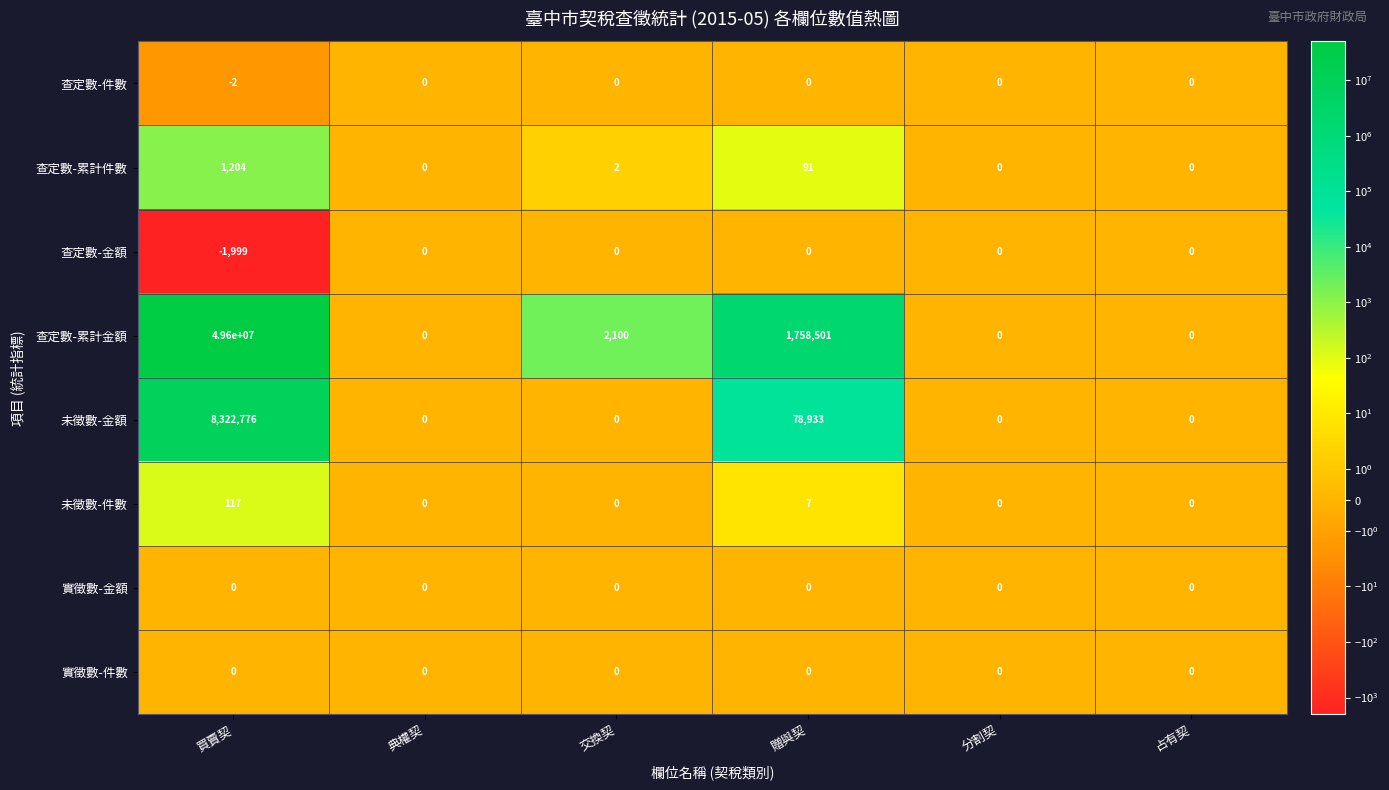

True or false: 未徵數-金額 has a value of 5106591 at 典權契.

False